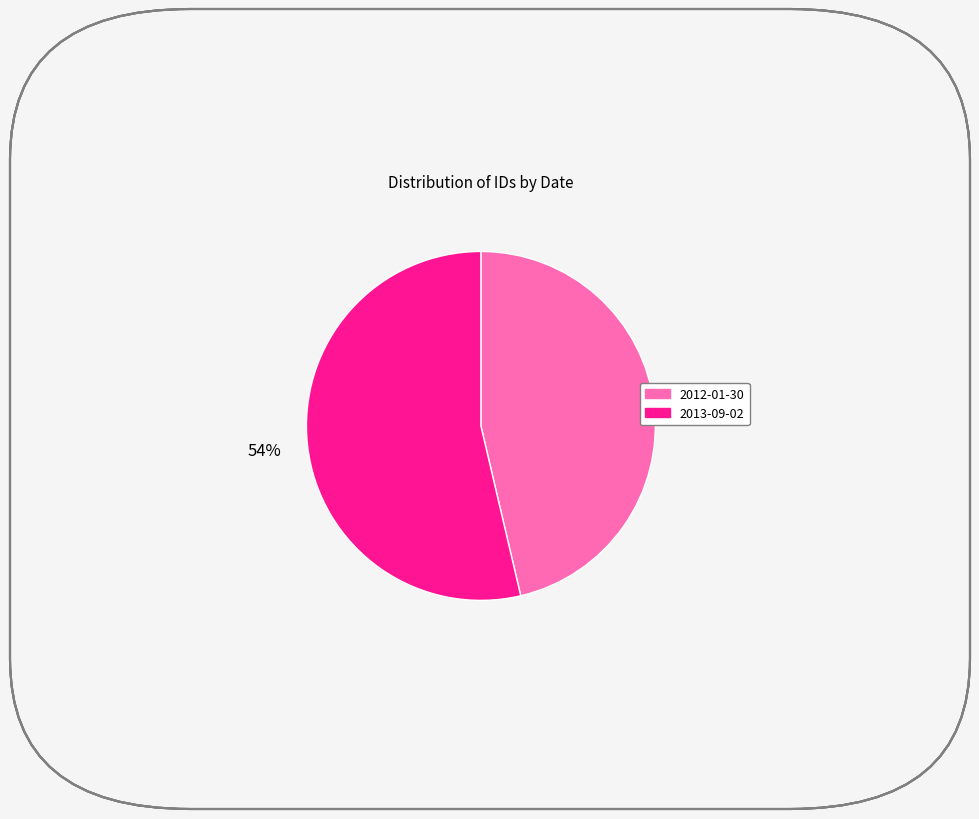

Does 2012-01-30 represent more than half of the total?

No